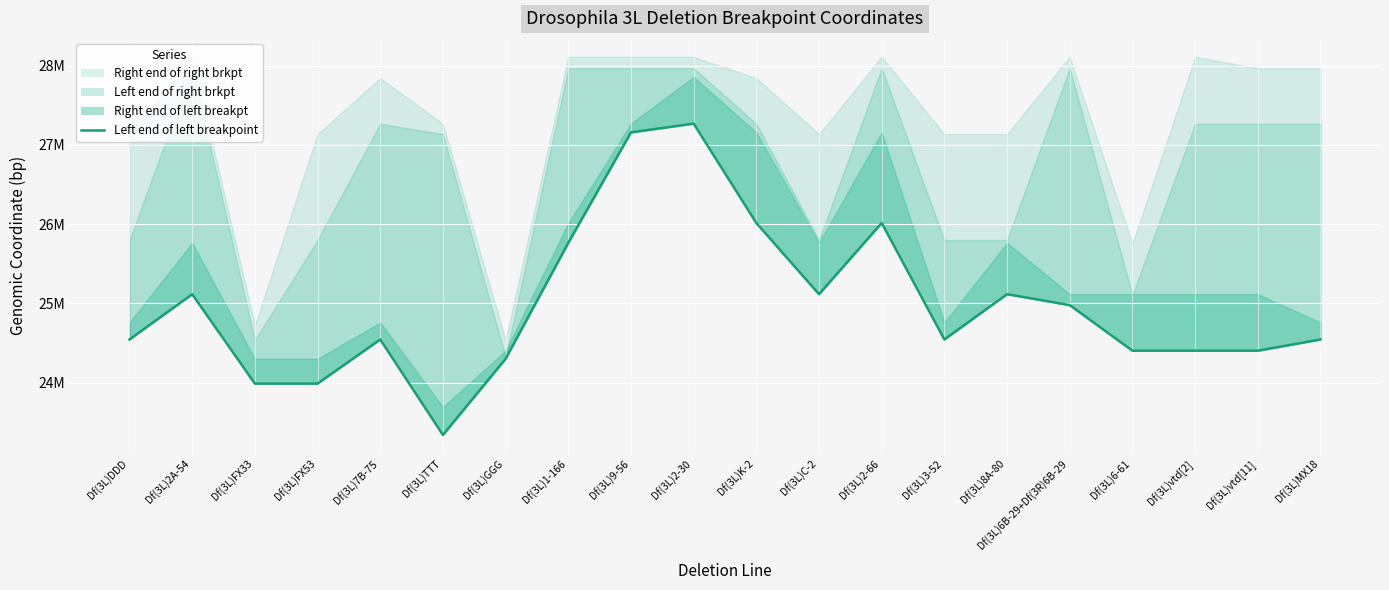

The value at Df(3L)C-2 is 13695779. True or false?

False